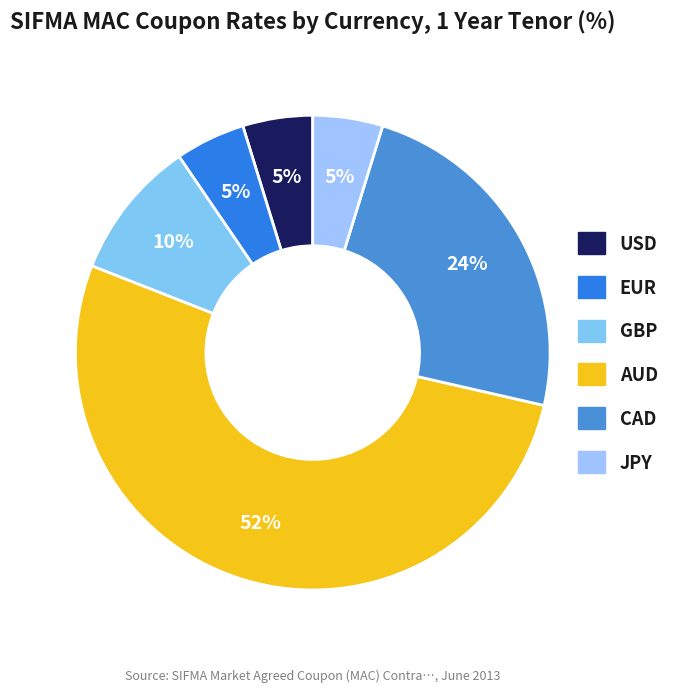

Combined, do AUD and JPY account for over 50%?

Yes